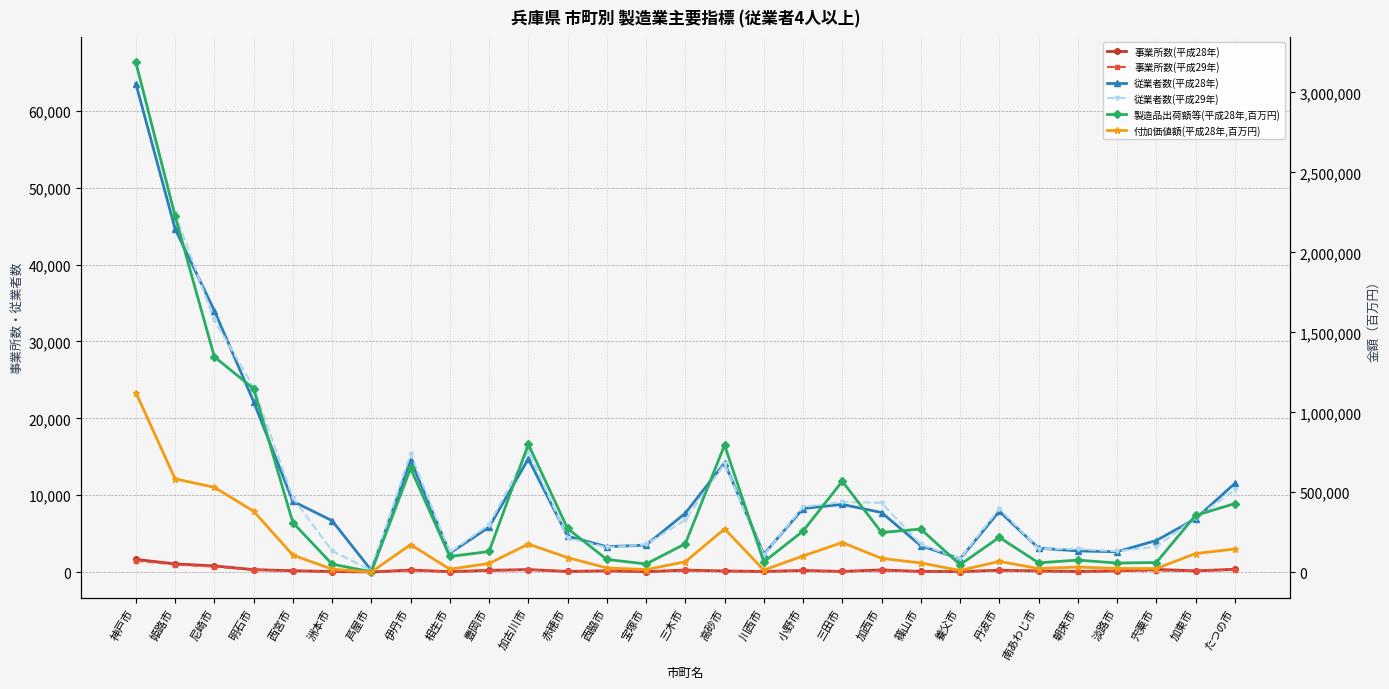

Is it true that 事業所数(平成29年) equals 190 at 小野市?

True